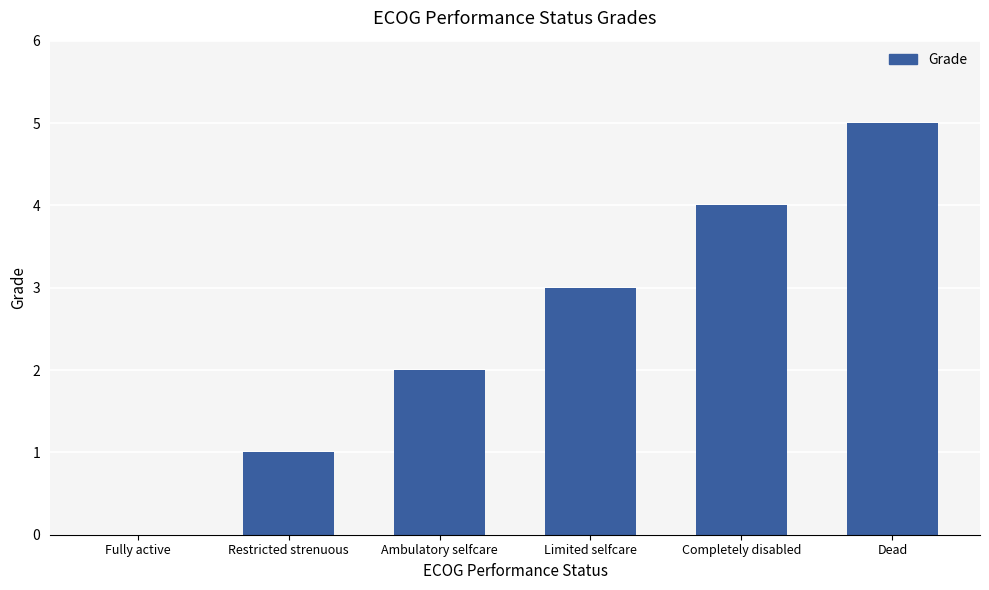

The value at Limited selfcare is 3. True or false?

True